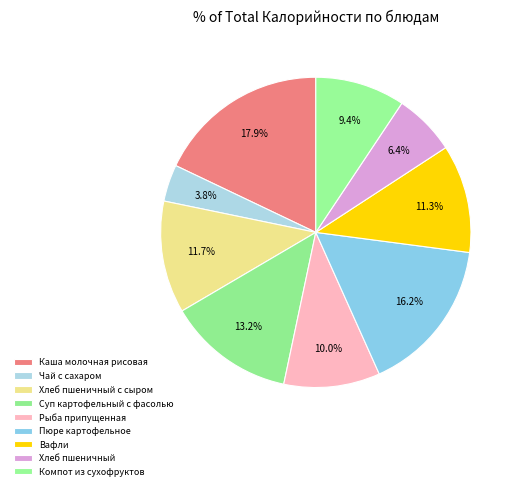

Do Каша молочная рисовая and Вафли together represent more than half of the pie?

No